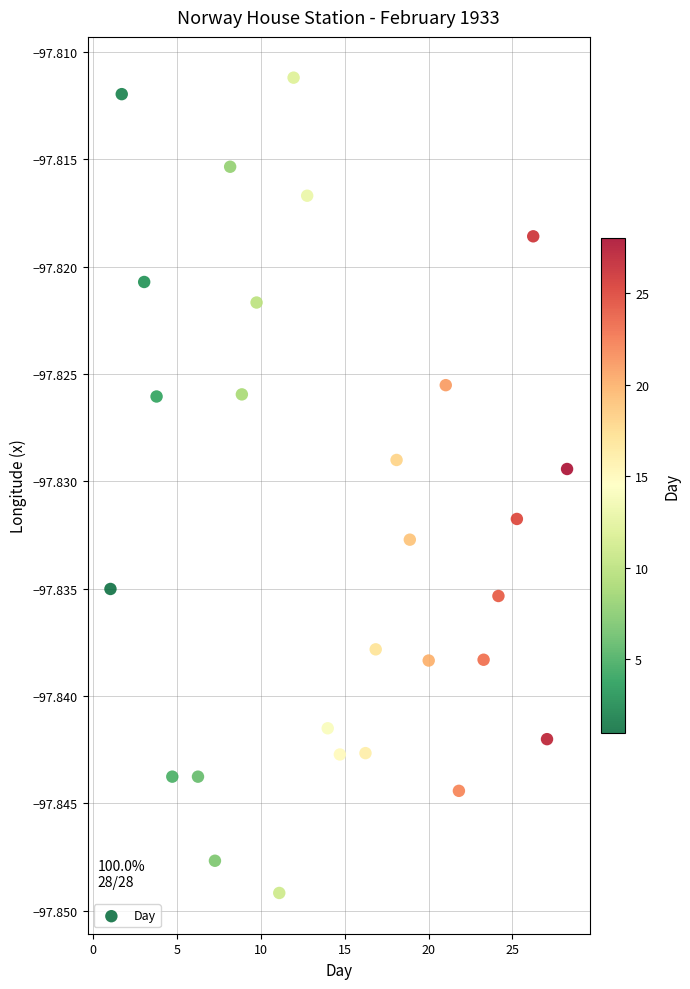

What is the range of X values (max minus min)?

27.2